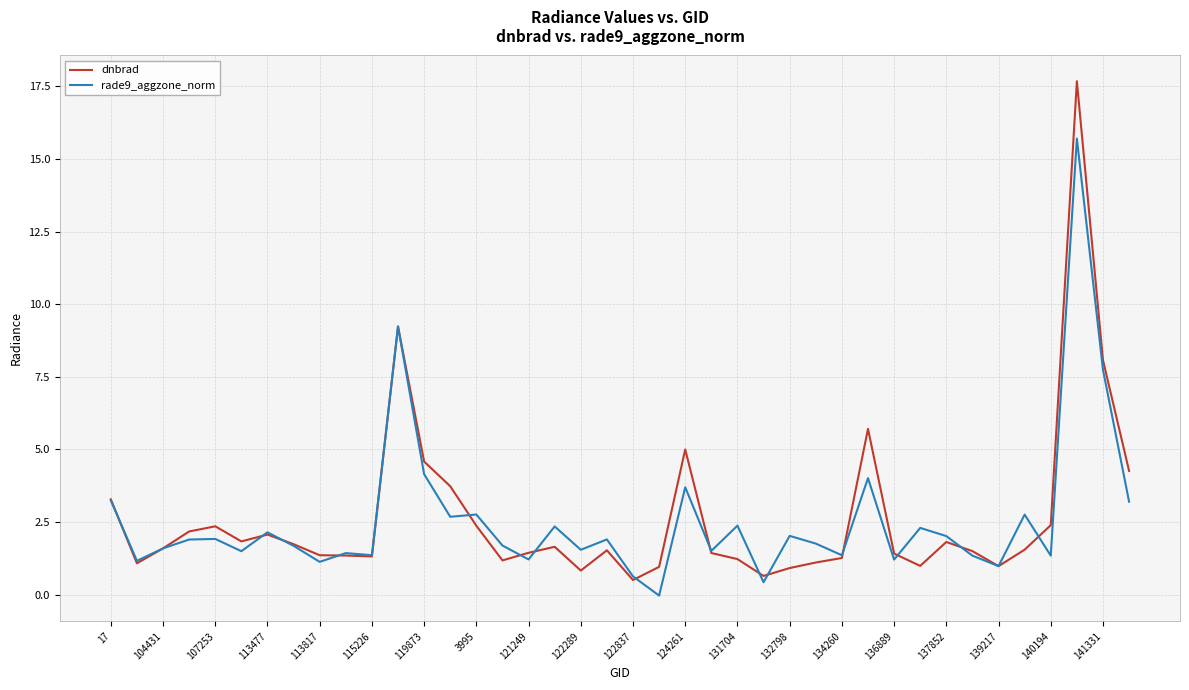

Which series has the largest range (max minus min)?

dnbrad